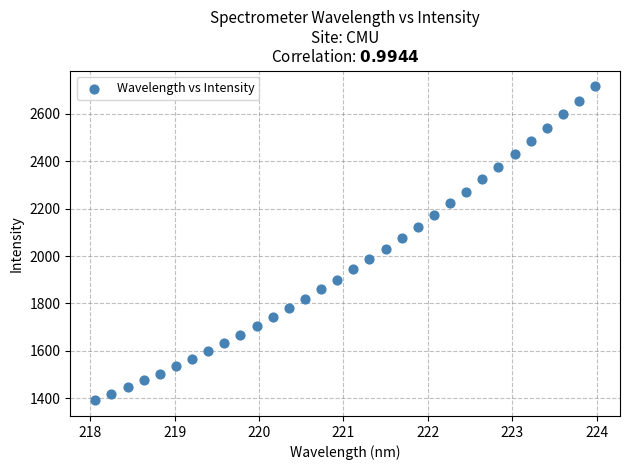

What is the range of Y values (max minus min)?

1325.1